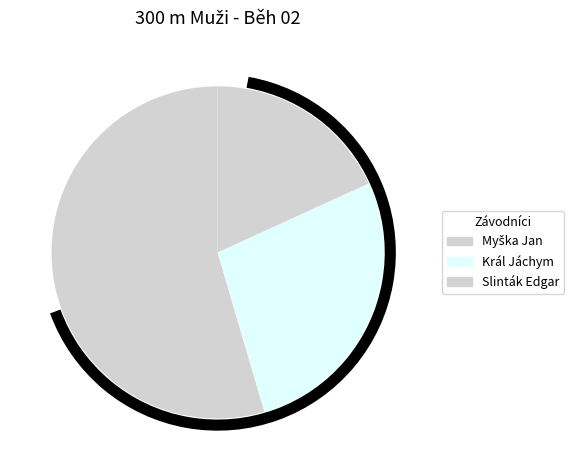

To the nearest percent, what is the difference between the largest and smallest slice percentages?

33%